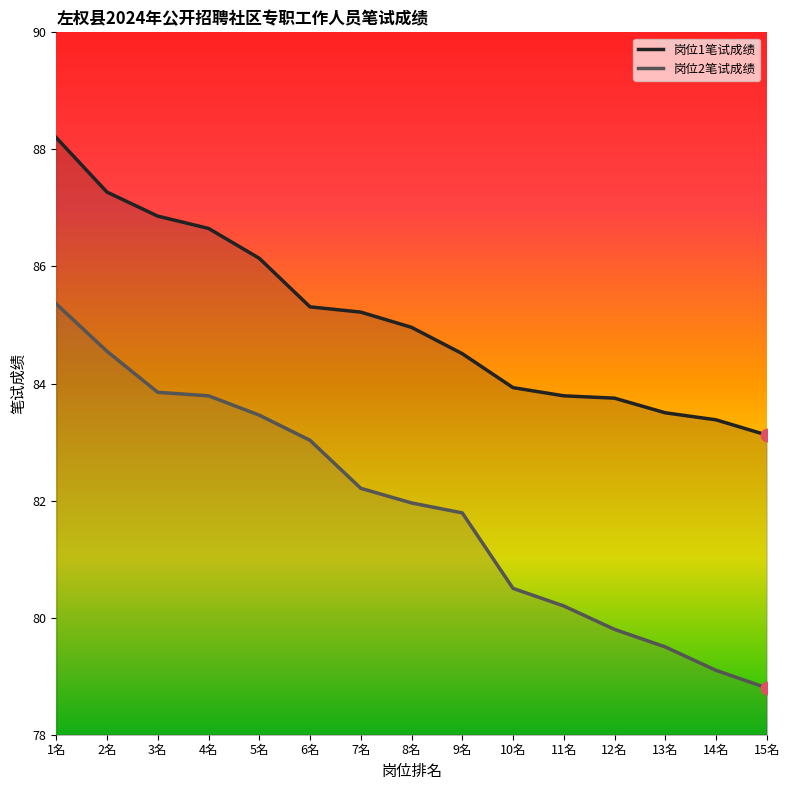

Is the value of 岗位1笔试成绩 at 12名 greater than the value of 岗位2笔试成绩 at 5名?

Yes